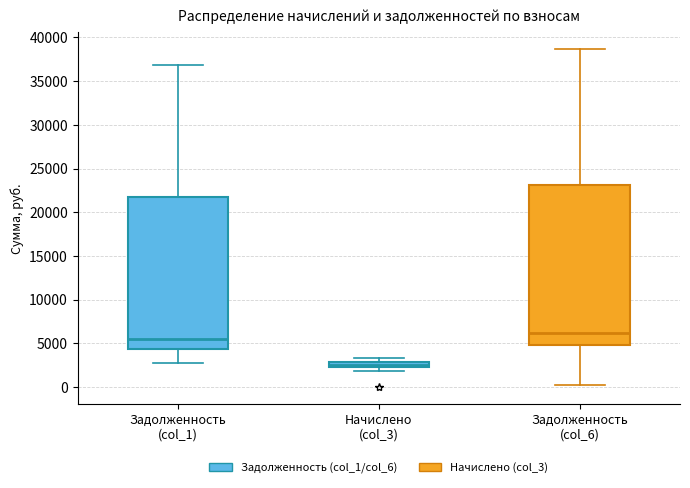

Comparing the boxes themselves (not the whiskers), which one is the tallest?

Задолженность (col_6)